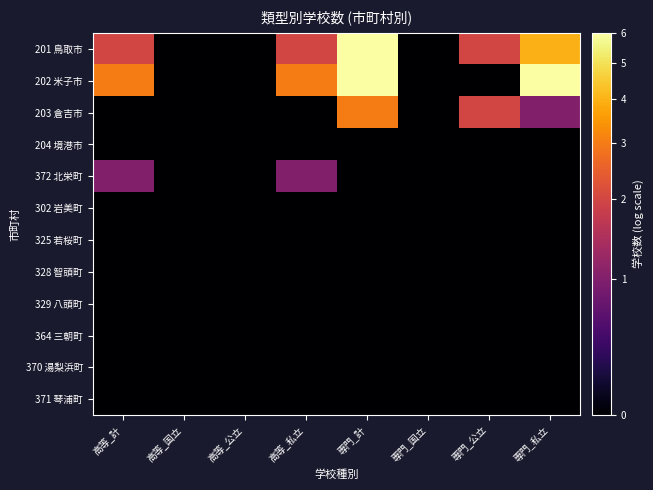

Reading right to left, extract all data points from this chart.

201 鳥取市: 専門_私立=1.6	専門_公立=1.1	専門_国立=0.0	専門_計=1.9	高等_私立=1.1	高等_公立=0.0	高等_国立=0.0	高等_計=1.1
202 米子市: 専門_私立=1.9	専門_公立=0.0	専門_国立=0.0	専門_計=1.9	高等_私立=1.4	高等_公立=0.0	高等_国立=0.0	高等_計=1.4
203 倉吉市: 専門_私立=0.7	専門_公立=1.1	専門_国立=0.0	専門_計=1.4	高等_私立=0.0	高等_公立=0.0	高等_国立=0.0	高等_計=0.0
204 境港市: 専門_私立=0.0	専門_公立=0.0	専門_国立=0.0	専門_計=0.0	高等_私立=0.0	高等_公立=0.0	高等_国立=0.0	高等_計=0.0
372 北栄町: 専門_私立=0.0	専門_公立=0.0	専門_国立=0.0	専門_計=0.0	高等_私立=0.7	高等_公立=0.0	高等_国立=0.0	高等_計=0.7
302 岩美町: 専門_私立=0.0	専門_公立=0.0	専門_国立=0.0	専門_計=0.0	高等_私立=0.0	高等_公立=0.0	高等_国立=0.0	高等_計=0.0
325 若桜町: 専門_私立=0.0	専門_公立=0.0	専門_国立=0.0	専門_計=0.0	高等_私立=0.0	高等_公立=0.0	高等_国立=0.0	高等_計=0.0
328 智頭町: 専門_私立=0.0	専門_公立=0.0	専門_国立=0.0	専門_計=0.0	高等_私立=0.0	高等_公立=0.0	高等_国立=0.0	高等_計=0.0
329 八頭町: 専門_私立=0.0	専門_公立=0.0	専門_国立=0.0	専門_計=0.0	高等_私立=0.0	高等_公立=0.0	高等_国立=0.0	高等_計=0.0
364 三朝町: 専門_私立=0.0	専門_公立=0.0	専門_国立=0.0	専門_計=0.0	高等_私立=0.0	高等_公立=0.0	高等_国立=0.0	高等_計=0.0
370 湯梨浜町: 専門_私立=0.0	専門_公立=0.0	専門_国立=0.0	専門_計=0.0	高等_私立=0.0	高等_公立=0.0	高等_国立=0.0	高等_計=0.0
371 琴浦町: 専門_私立=0.0	専門_公立=0.0	専門_国立=0.0	専門_計=0.0	高等_私立=0.0	高等_公立=0.0	高等_国立=0.0	高等_計=0.0